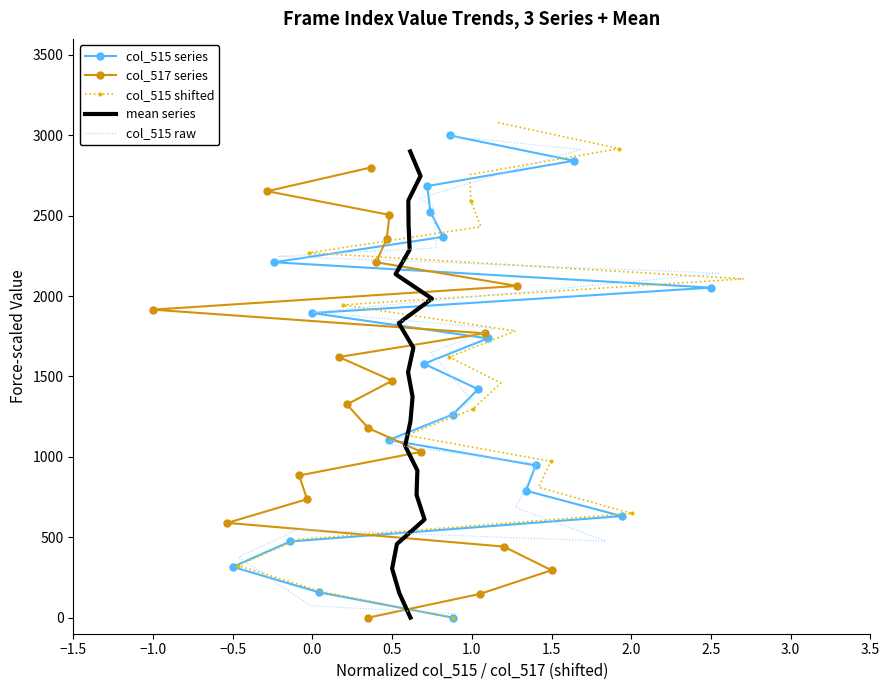

How many data points in col_515 raw are above 1649?

10